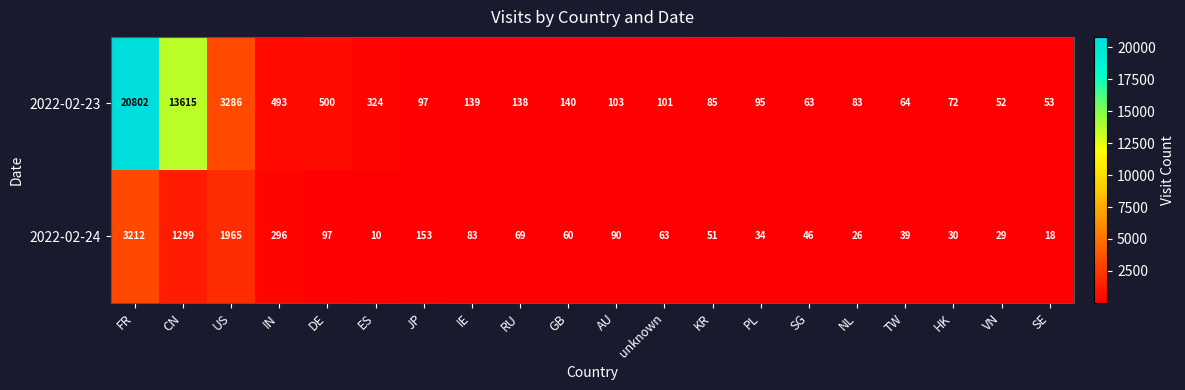

Which series has the largest total across all categories?

2022-02-23